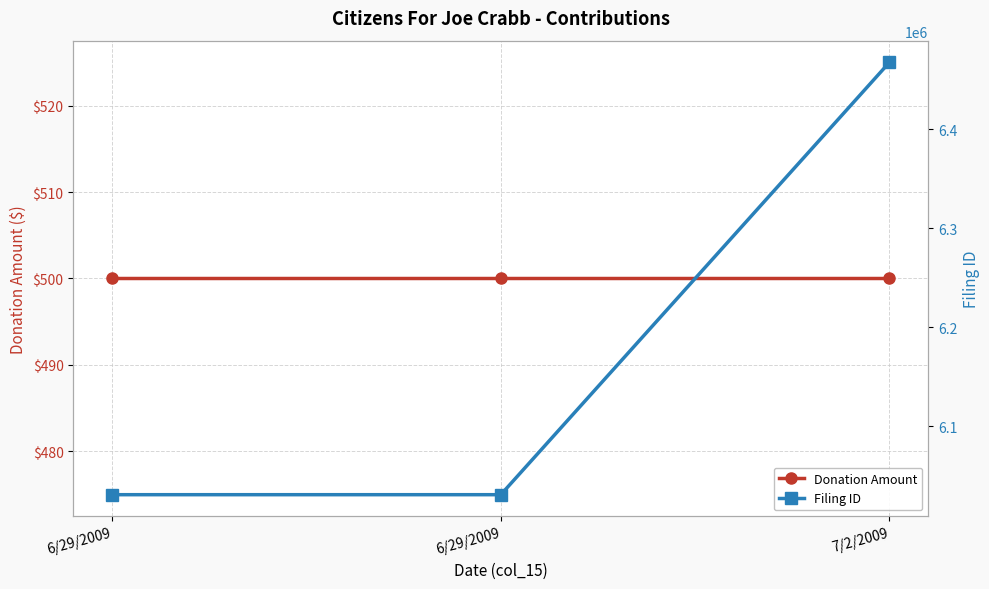

At how many categories does at least one series exceed 2277144?

3